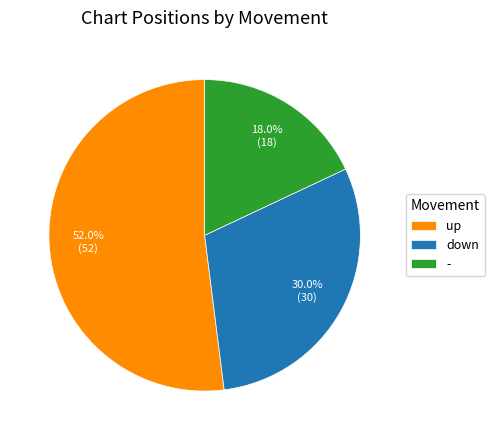

Is there any slice that represents more than half of the pie?

Yes